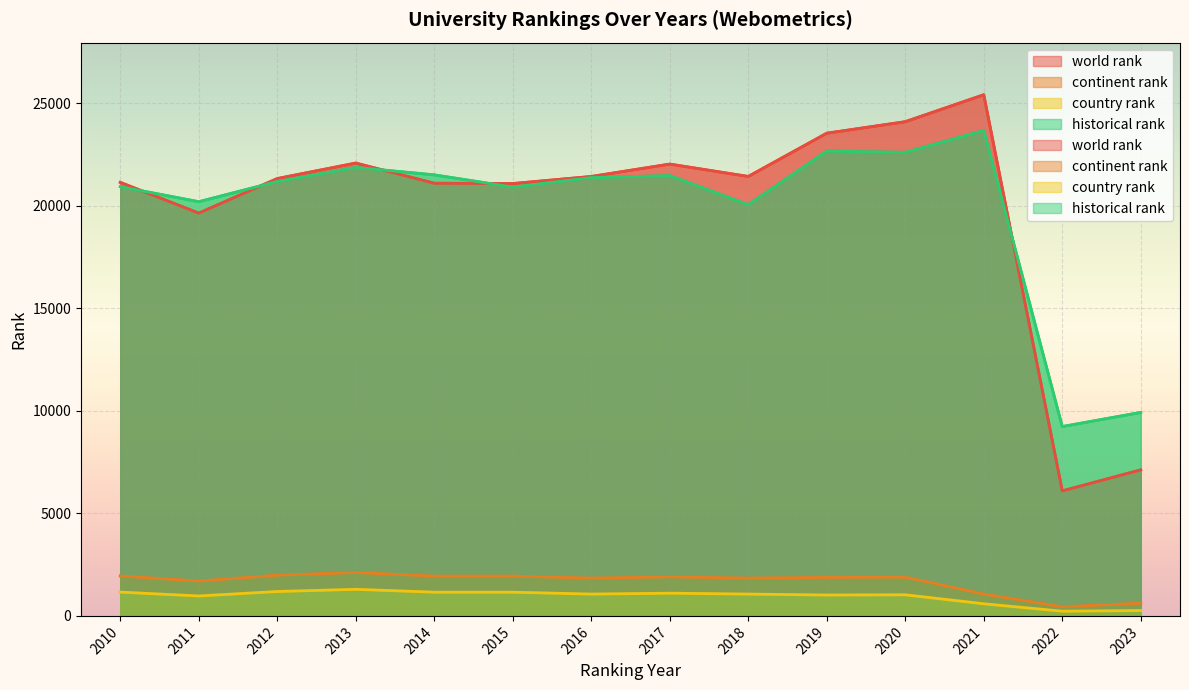

Reading left to right, extract all data points from this chart.

world rank: 2010=21139.0	2011=19642.0	2012=21326.0	2013=22081.0	2014=21098.0	2015=21082.0	2016=21427.0	2017=22031.0	2018=21428.0	2019=23537.0	2020=24098.0	2021=25412.0	2022=6096.0	2023=7122.0
continent rank: 2010=1948.0	2011=1701.0	2012=1986.0	2013=2117.0	2014=1940.0	2015=1940.0	2016=1843.0	2017=1905.0	2018=1843.0	2019=1878.0	2020=1892.0	2021=1068.0	2022=446.0	2023=620.0
country rank: 2010=1160.0	2011=971.0	2012=1189.0	2013=1296.0	2014=1156.0	2015=1156.0	2016=1064.0	2017=1107.0	2018=1064.0	2019=1018.0	2020=1028.0	2021=591.0	2022=228.0	2023=263.0
historical rank: 2010=20928.5	2011=20196.0	2012=21182.5	2013=21870.0	2014=21504.5	2015=20910.5	2016=21372.5	2017=21471.5	2018=20051.5	2019=22668.0	2020=22605.5	2021=23670.0	2022=9232.0	2023=9922.0